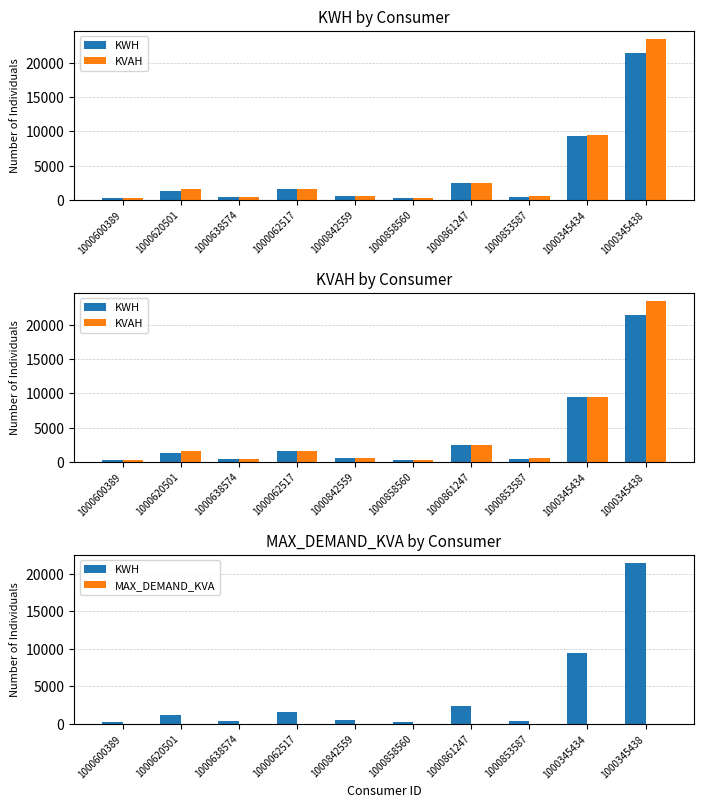

Rank the series at 1000638574 from lowest to highest value.

MAX_DEMAND_KVA, KWH, KVAH